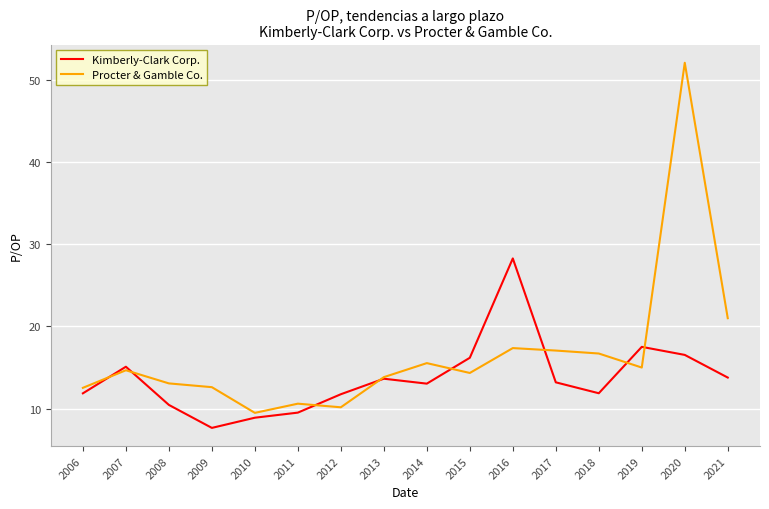

Which series has the largest range (max minus min)?

Procter & Gamble Co.